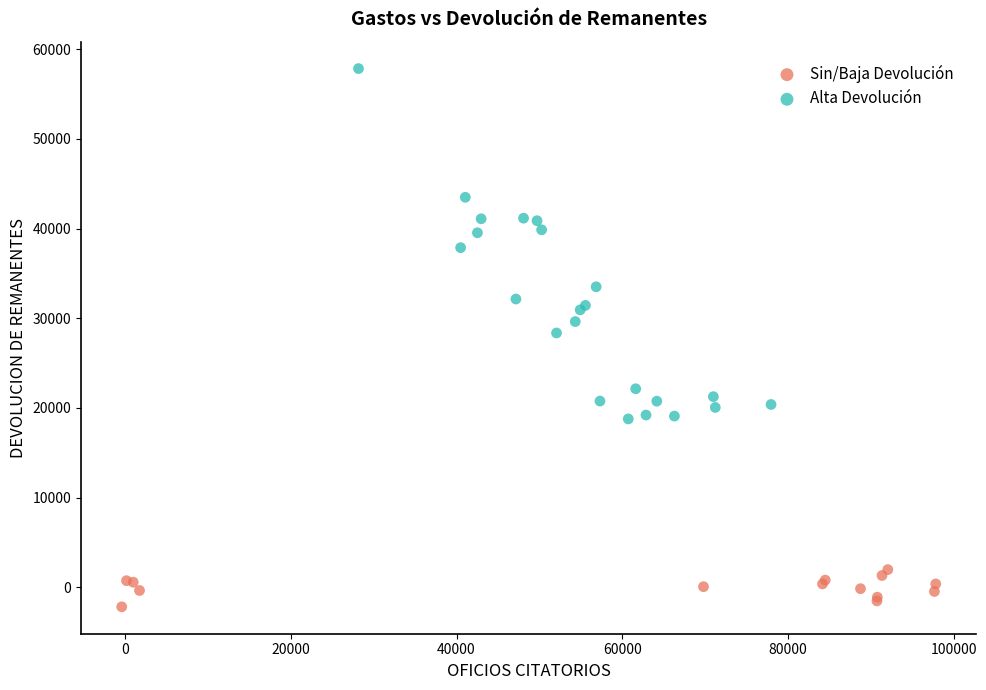

Which series contains the lowest Y value?

Sin/Baja Devolución